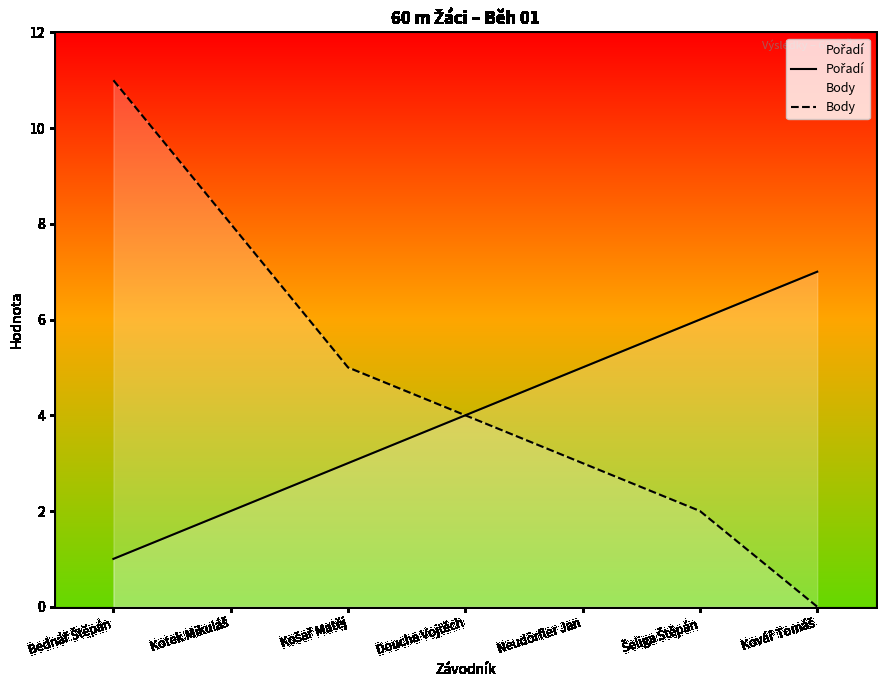

True or false: Pořadí has a value of 2 at Bednář Štěpán.

False